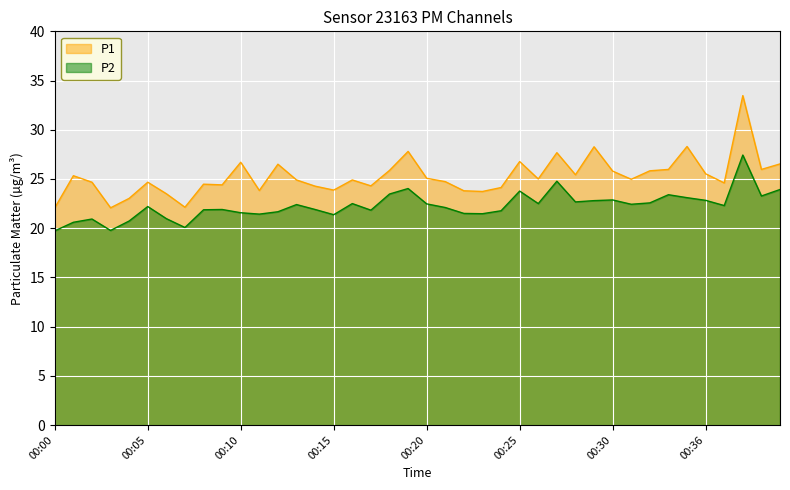

What is the difference between the maximum and minimum values in the P2 series?

7.7